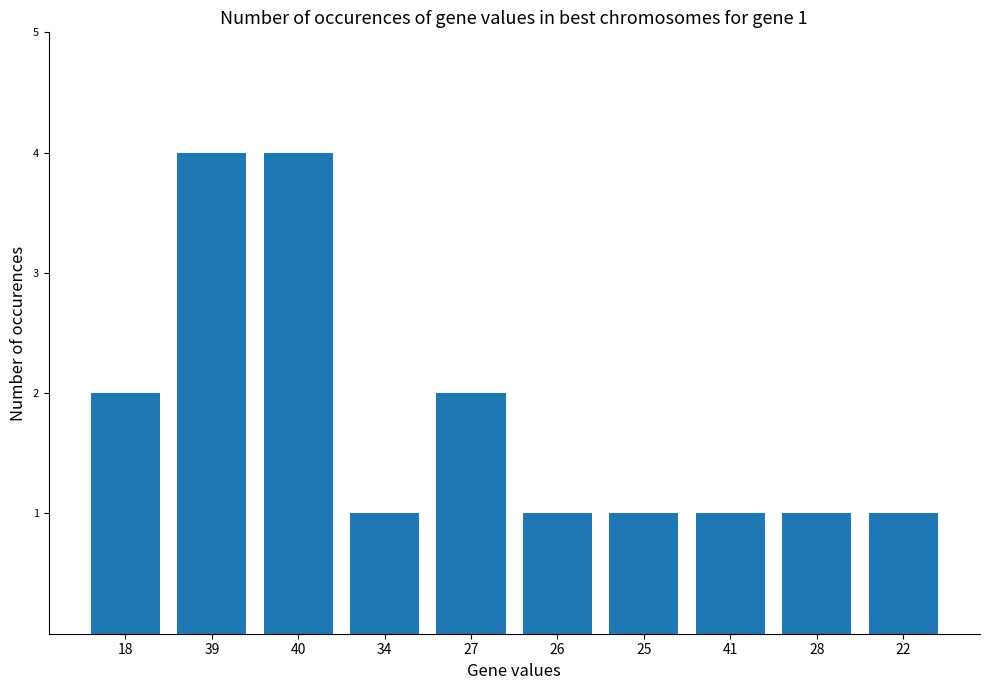

Is it true that the value at 27 is 2?

True